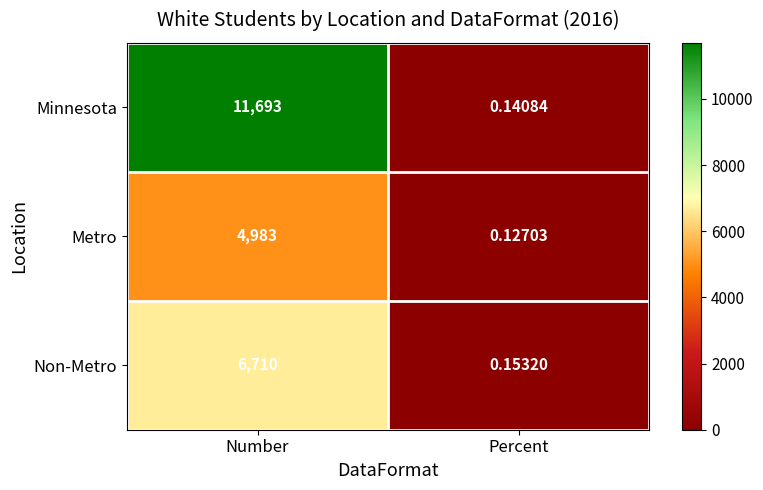

Which series has the largest total across all categories?

Minnesota